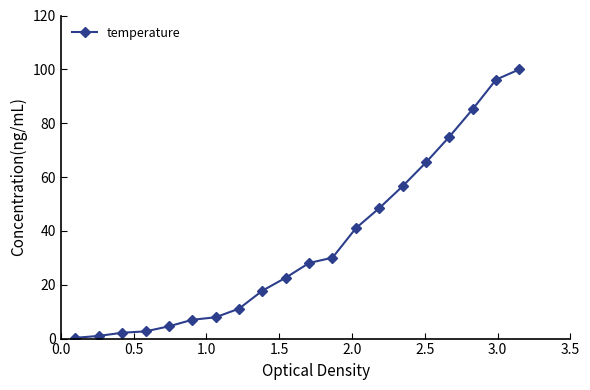

What is the maximum value shown in the chart?

100.0